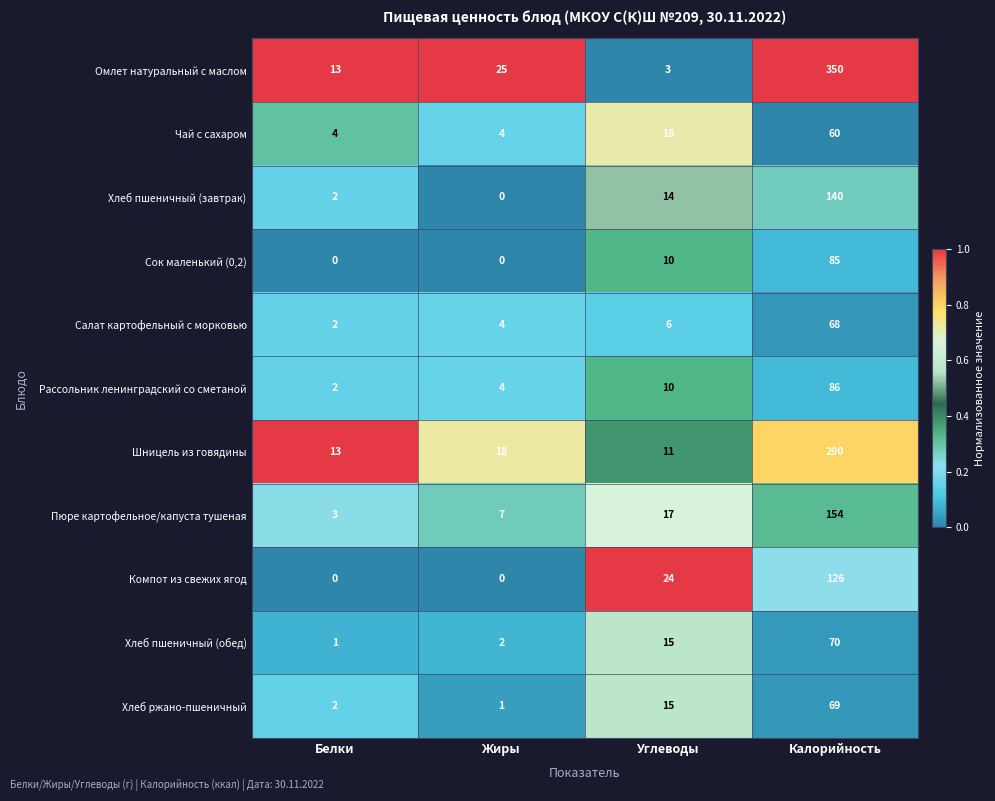

What is the lowest value of the Чай с сахаром series?

4